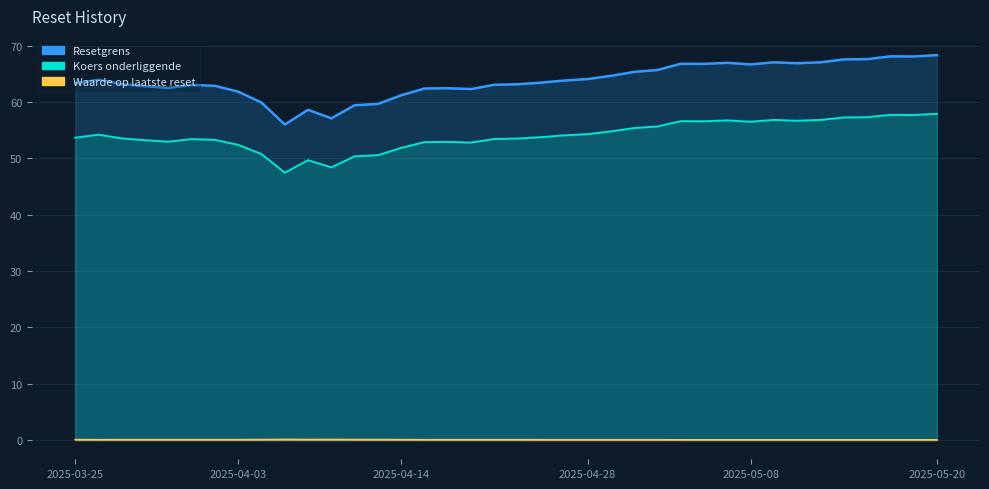

At how many categories does at least one series exceed 9?

38